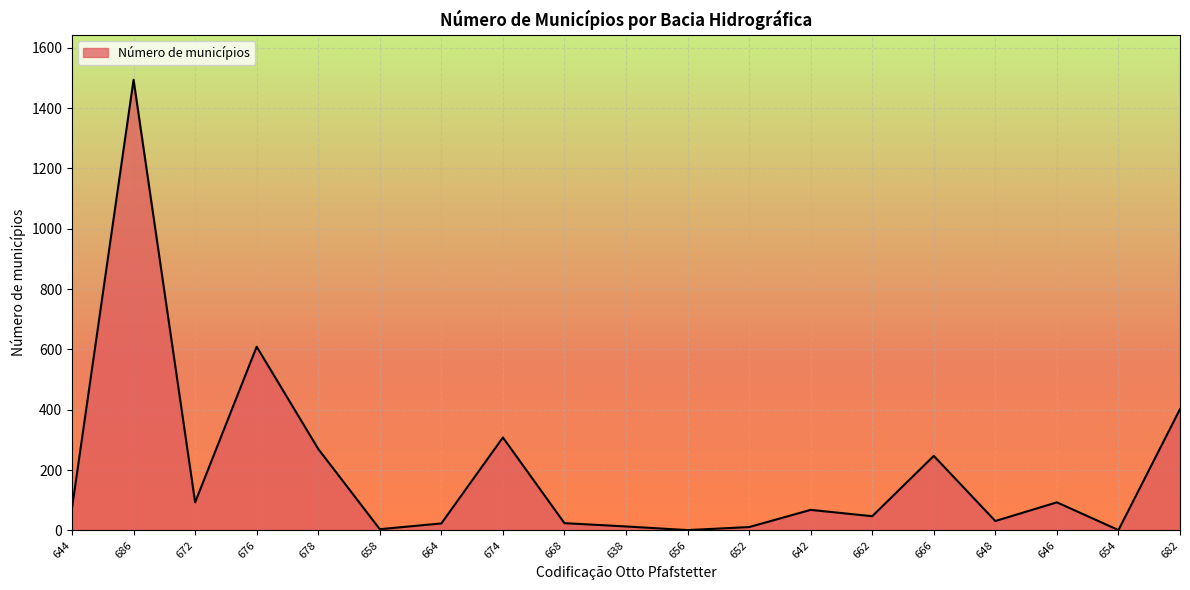

What position from the right is 668?

11